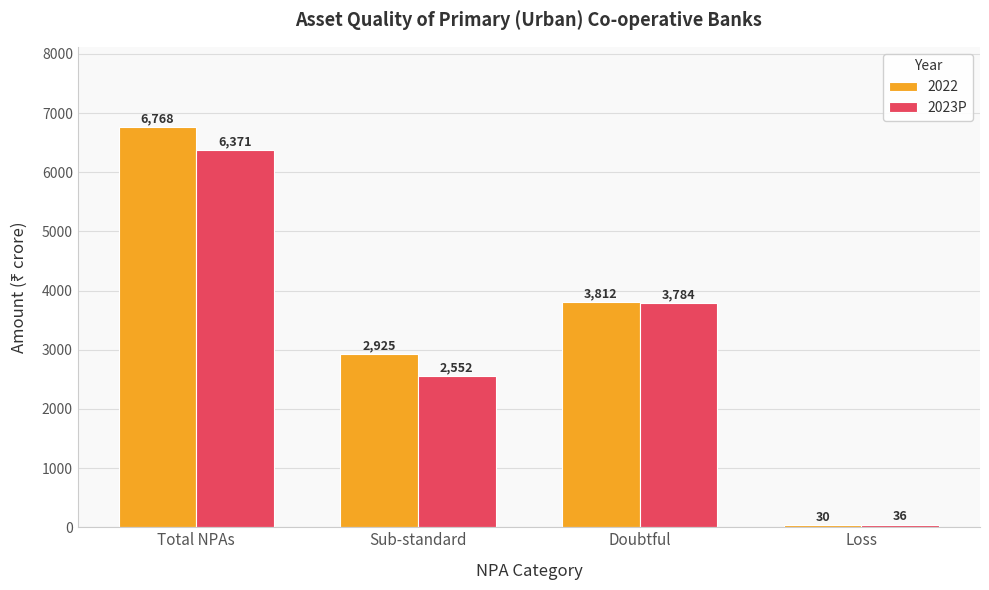

What position from the right is Doubtful?

2